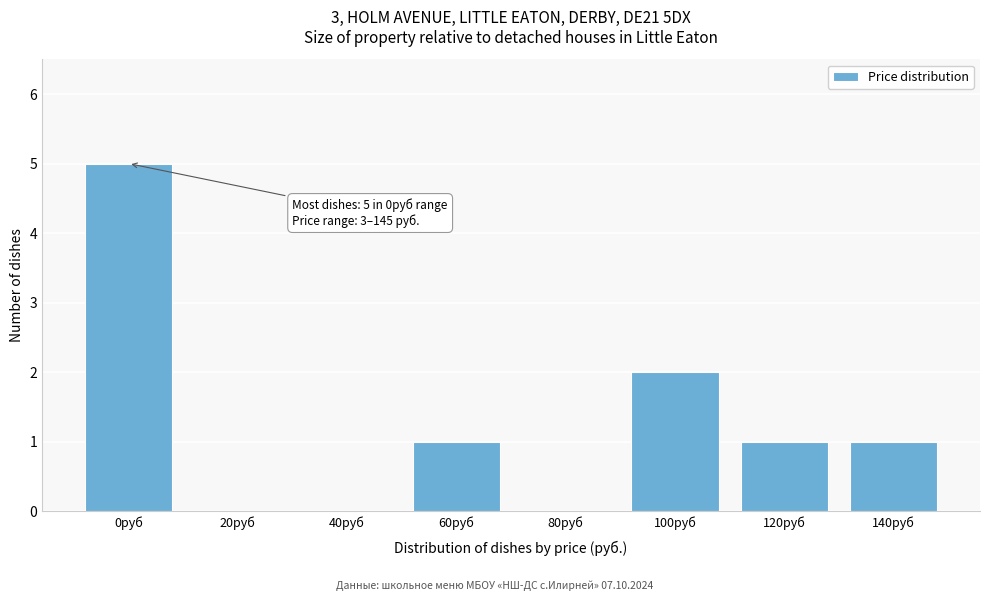

Reading left to right, extract all data points from this chart.

0руб=5	20руб=0	40руб=0	60руб=1	80руб=0	100руб=2	120руб=1	140руб=1